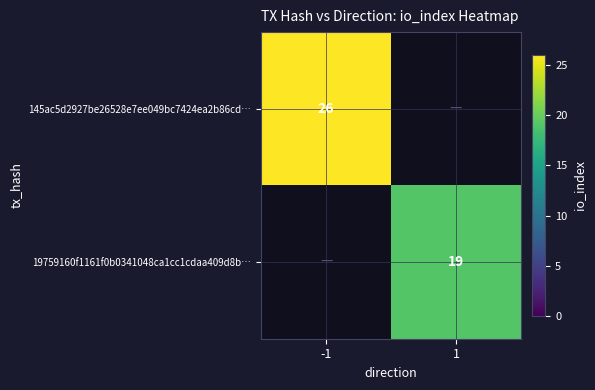

Which label corresponds to the smallest value in the chart?

1